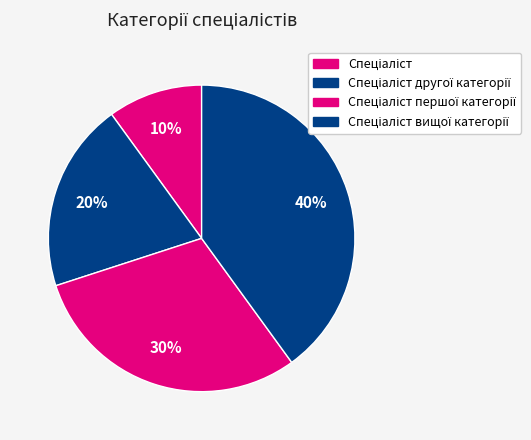

Which category has the biggest portion of the pie?

Спеціаліст вищої категорії